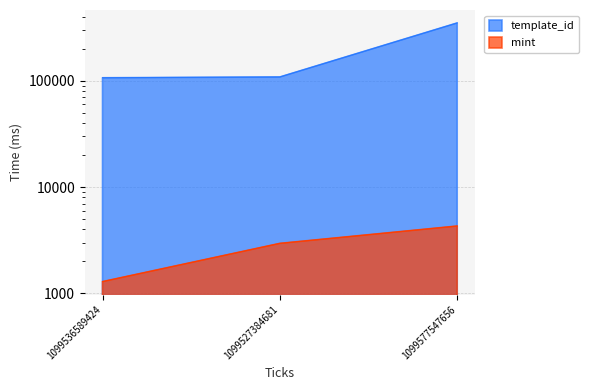

What is the label of the 1st point from the left?

1099536589424